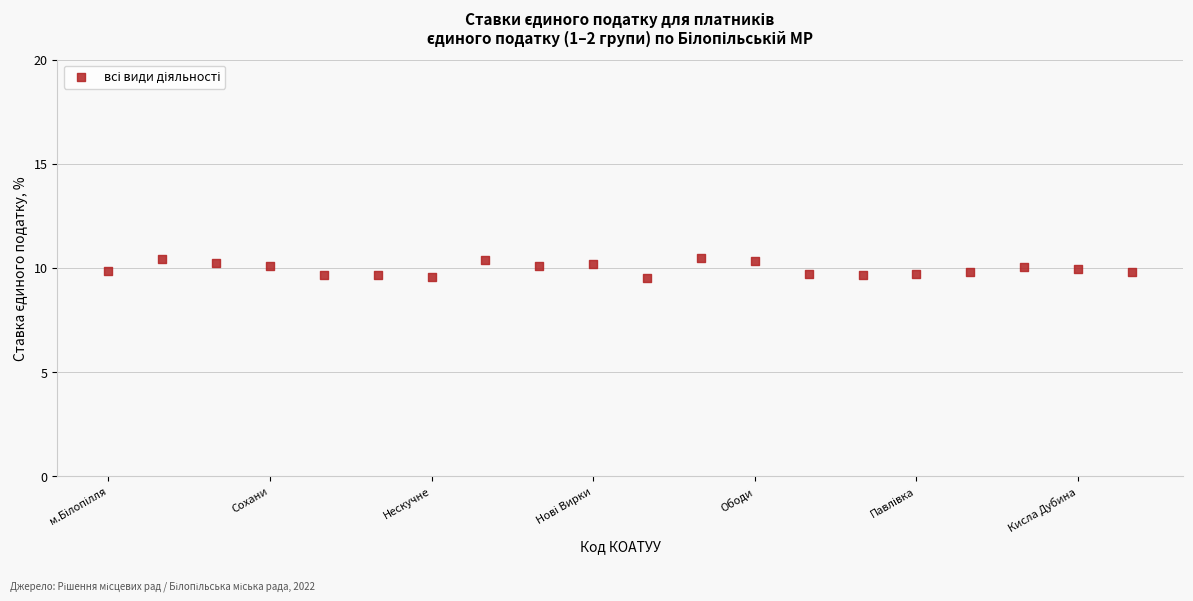

What is the range of Y values (max minus min)?

0.9